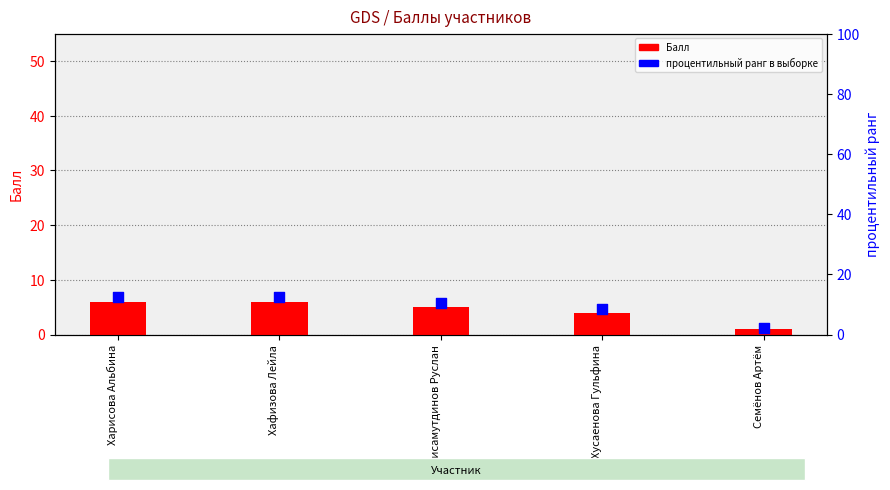

Which series contains the lowest Y value?

Балл